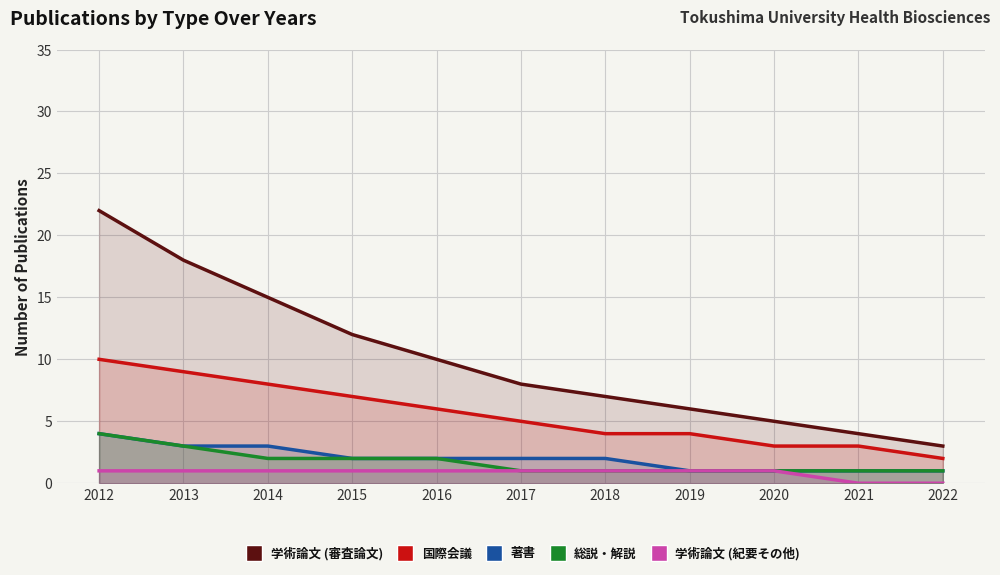

How many data points in 著書 are above 2?

3